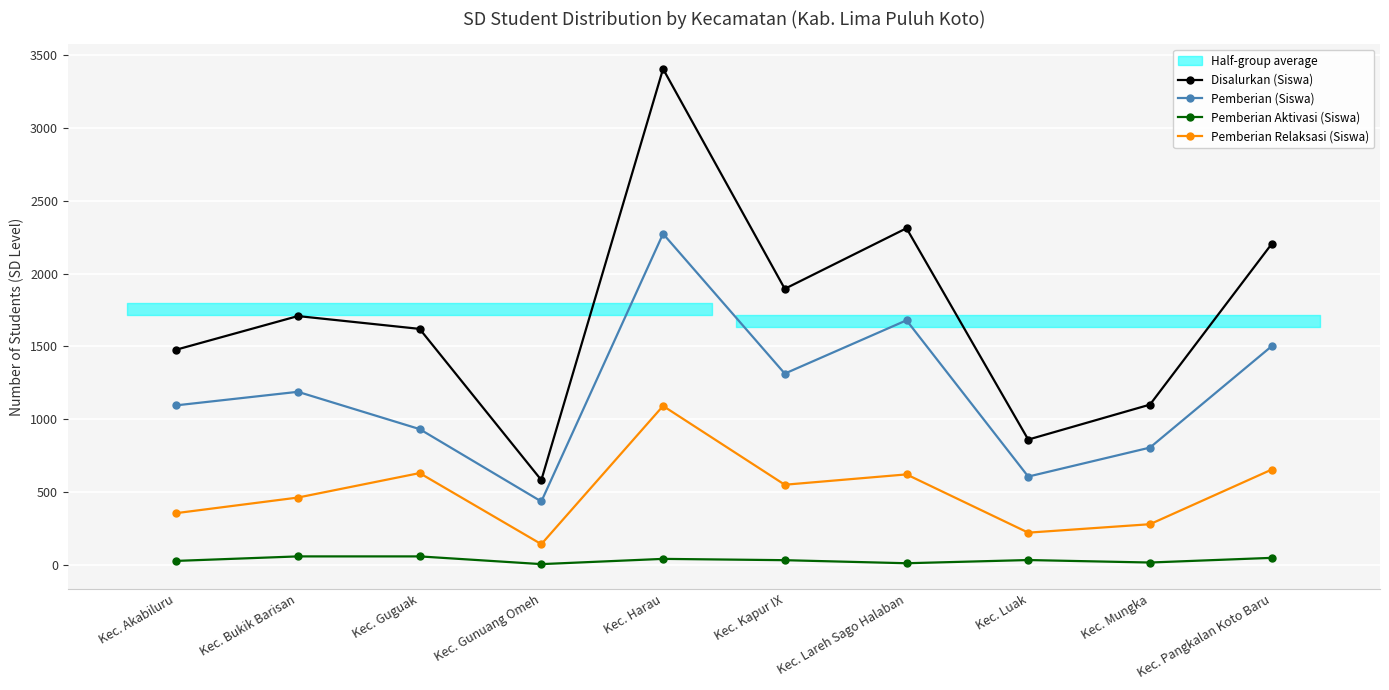

The value of Pemberian (Siswa) at Kec. Guguak is 932. True or false?

True